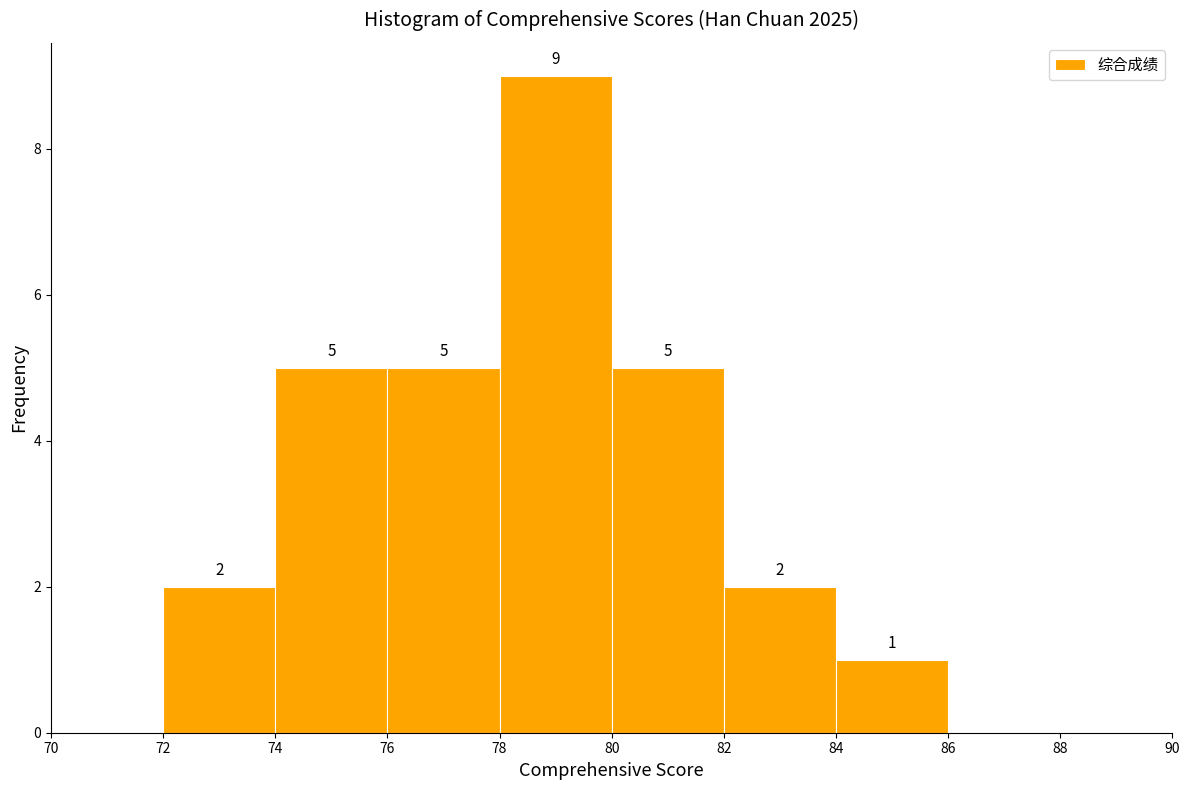

Which range on the x-axis has the tallest bar?

78 to 80